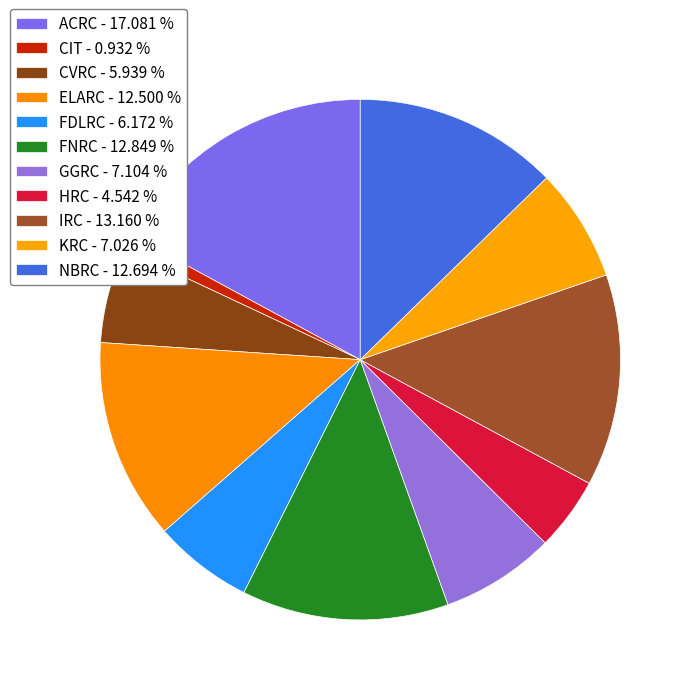

Count the number of slices in the pie.

11